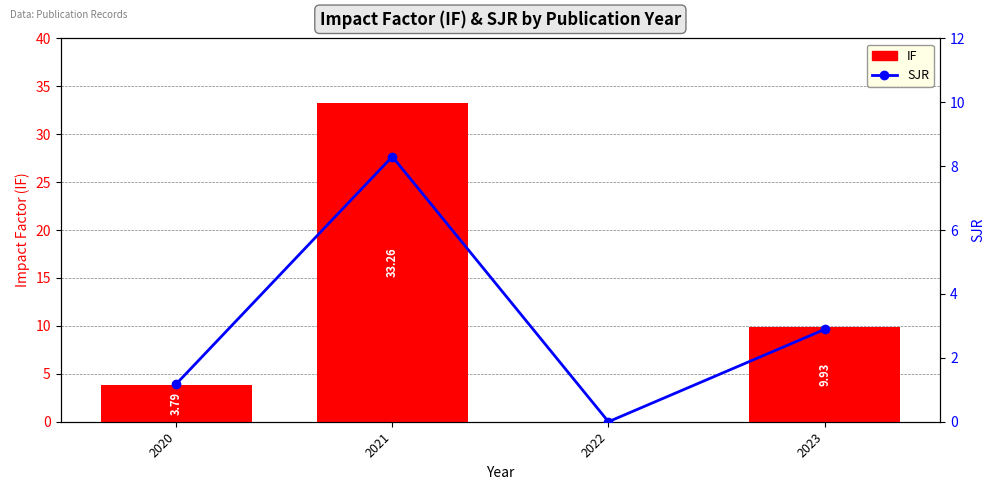

At which label does SJR first exceed 2?

2021